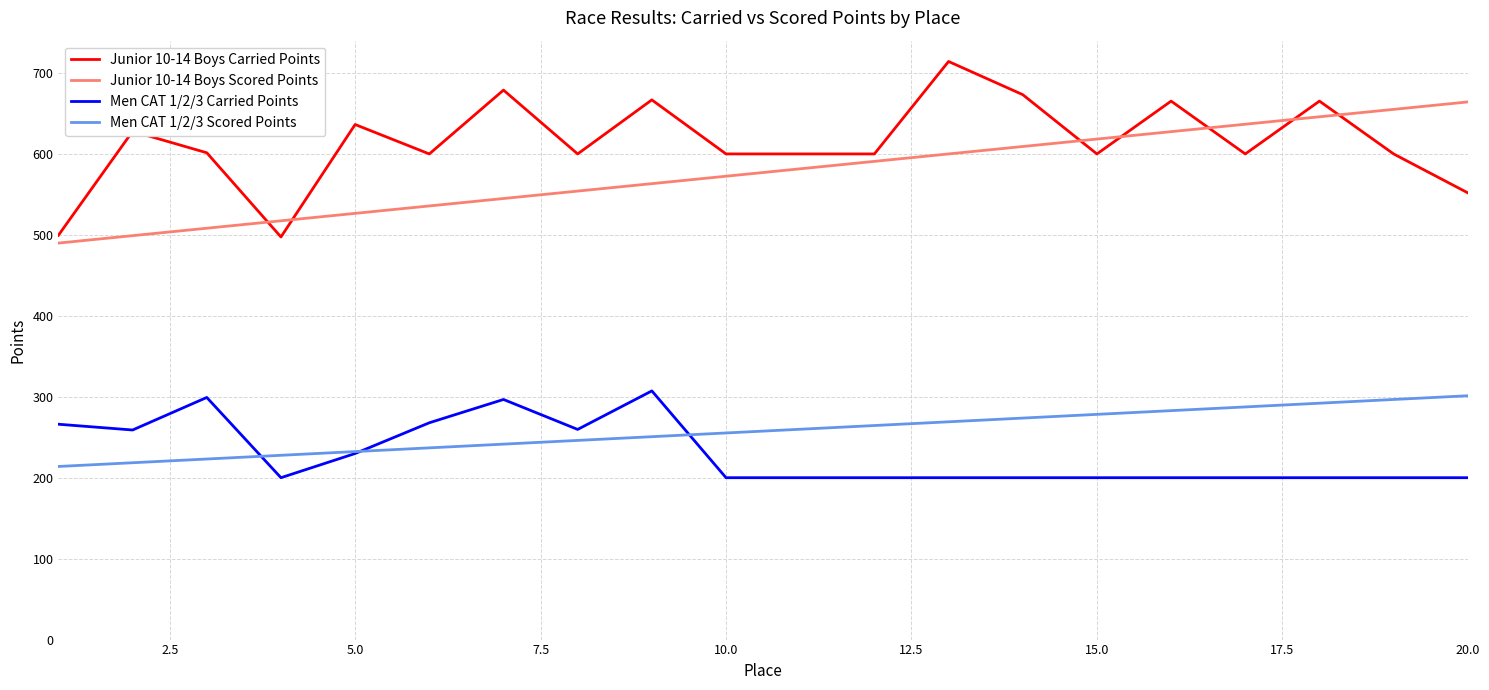

What is the minimum value for Junior 10-14 Boys Carried Points?

497.4